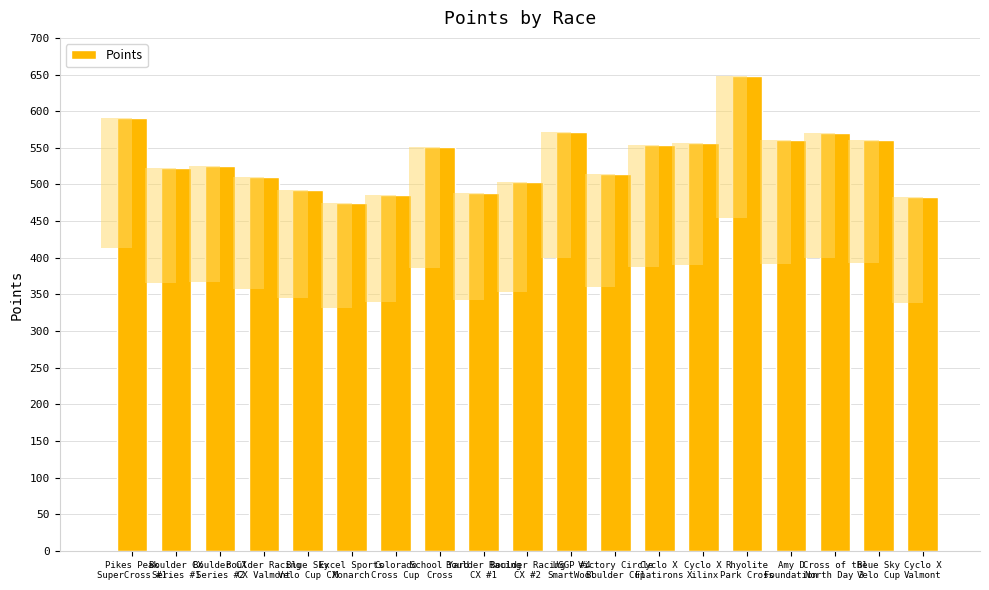

At which label does the data first exceed 525?

Pikes Peak
SuperCross #1